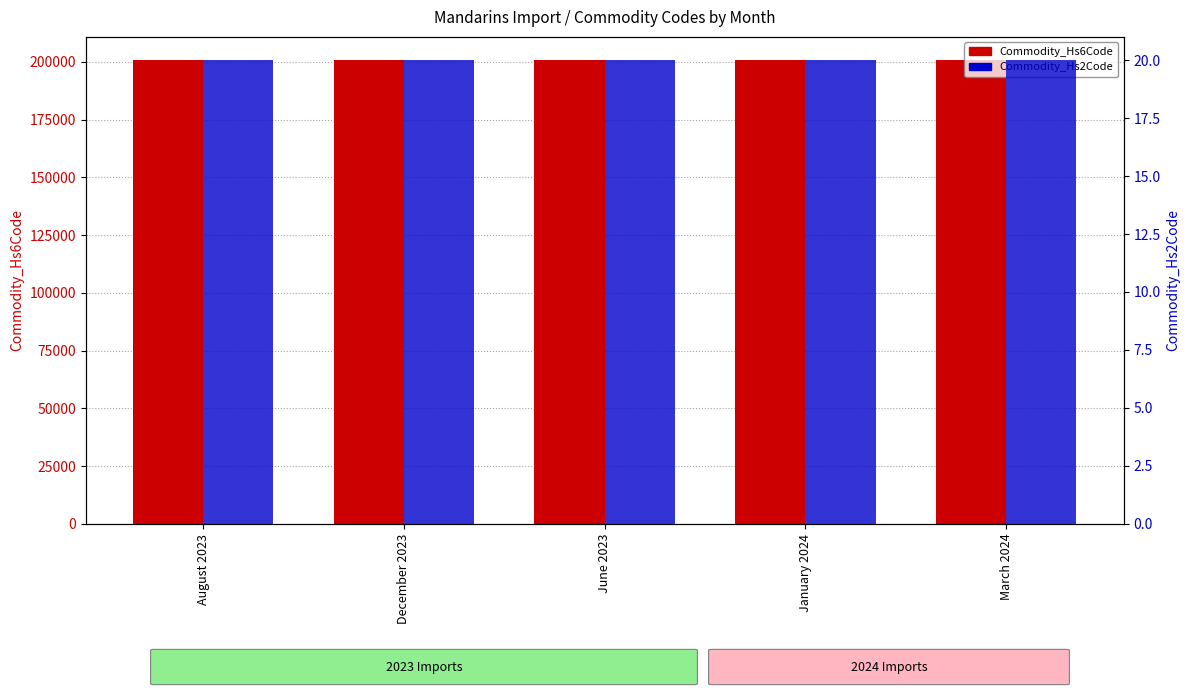

How many series are shown in this chart?

2